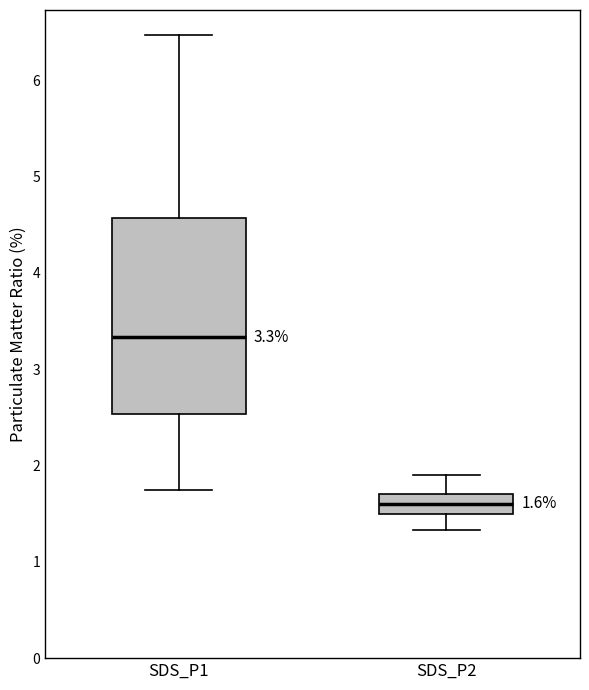

Comparing the boxes themselves (not the whiskers), which one is the tallest?

SDS_P1